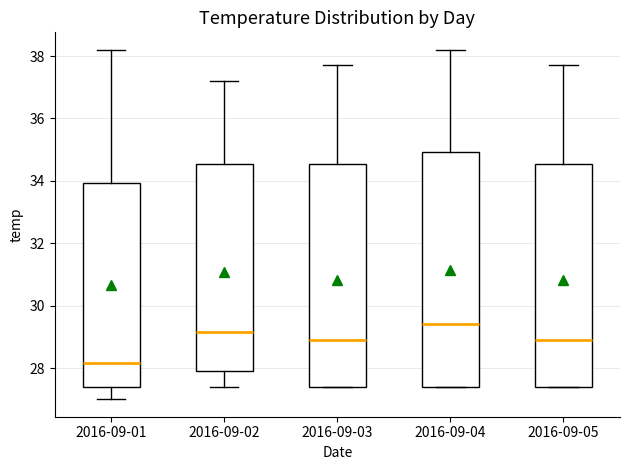

Reading left to right, read every box against the y-axis: the position of its median line, the range the box covers, and the ends of its whiskers. The values are not printed on the chart, so give them approximately, as read against the axis.

2016-09-01: median 28.2, box 27.4 to 34.0, whiskers 27.0 to 38.2
2016-09-02: median 29.2, box 28.0 to 34.6, whiskers 27.4 to 37.2
2016-09-03: median 29.0, box 27.4 to 34.6, whiskers 27.4 to 37.8
2016-09-04: median 29.4, box 27.4 to 35.0, whiskers 27.4 to 38.2
2016-09-05: median 29.0, box 27.4 to 34.6, whiskers 27.4 to 37.8